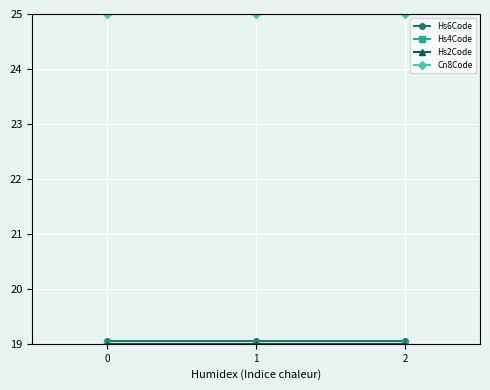

What is the value of the Cn8Code point at the 1st from the left?

25.0